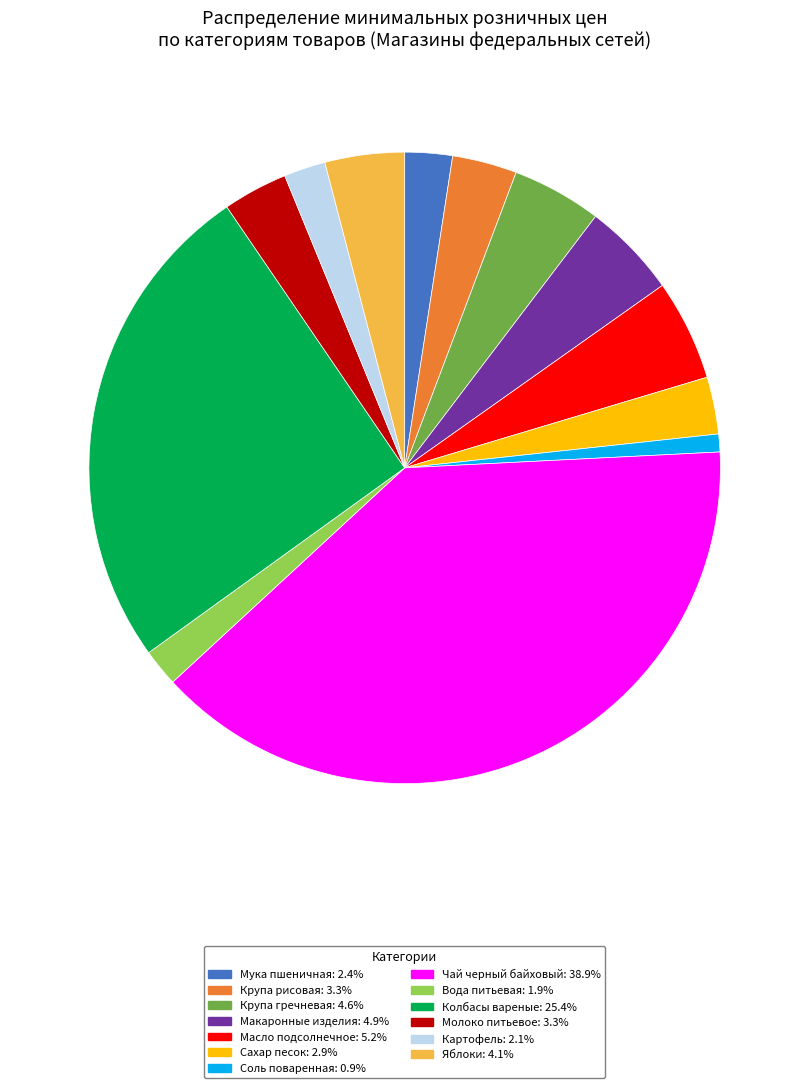

Is there a majority slice in this chart?

No